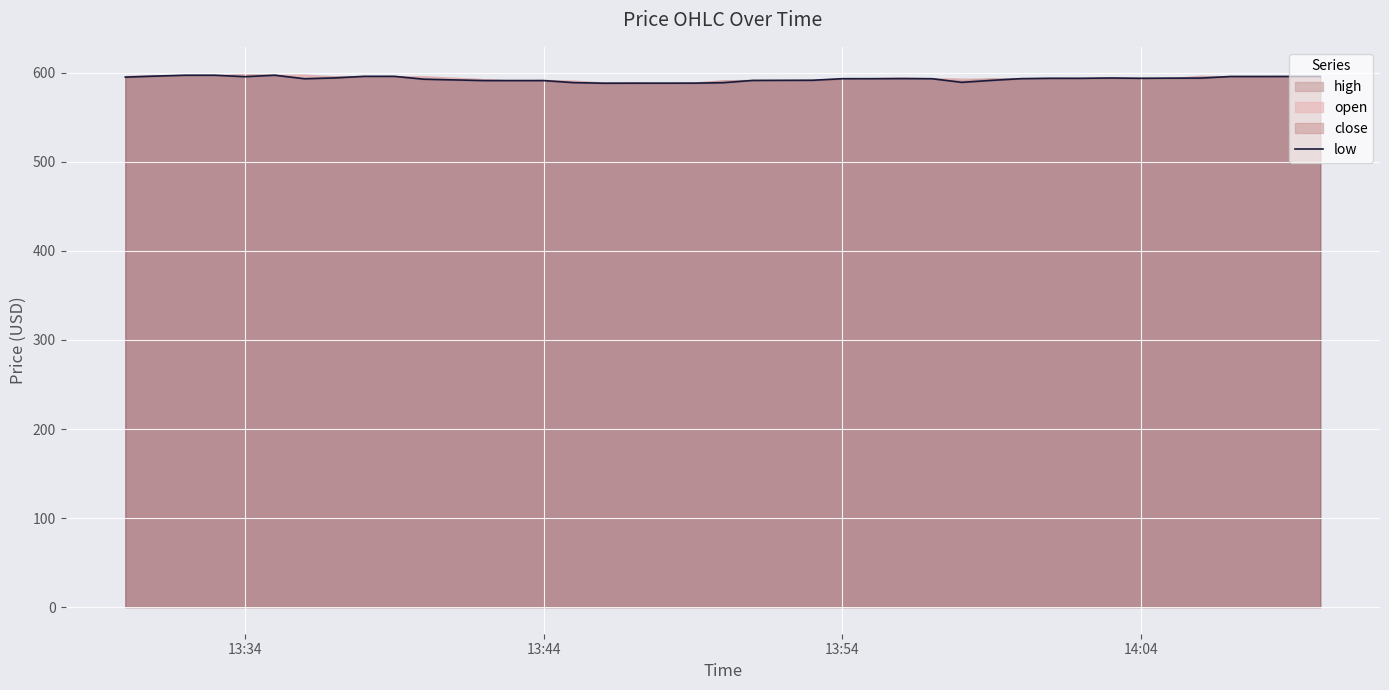

What is the minimum value for low?

588.4